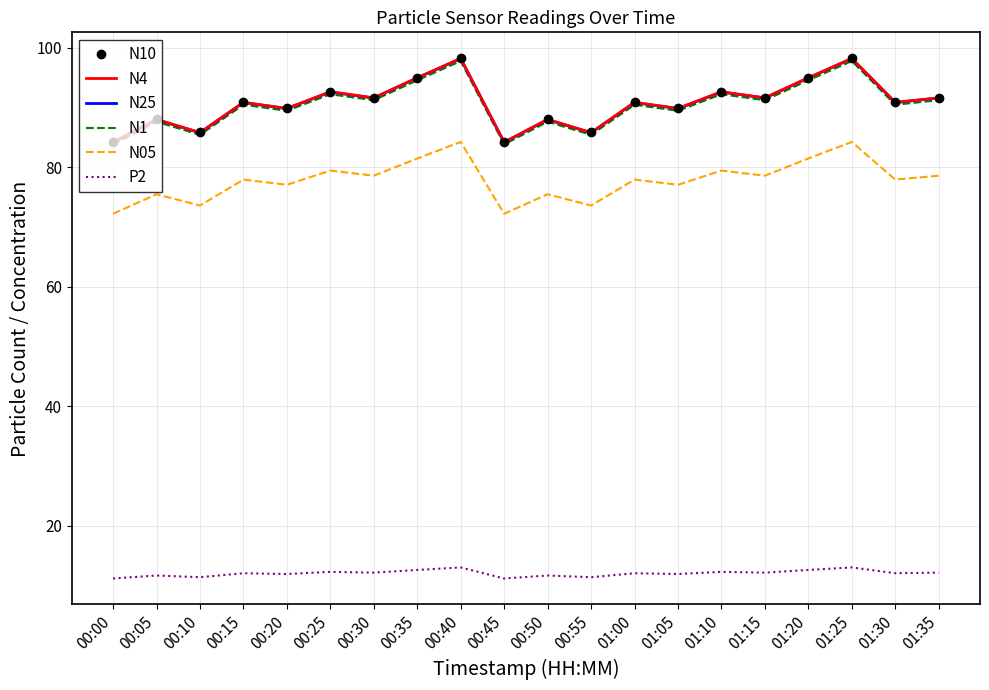

What position from the right is 00:40?

12